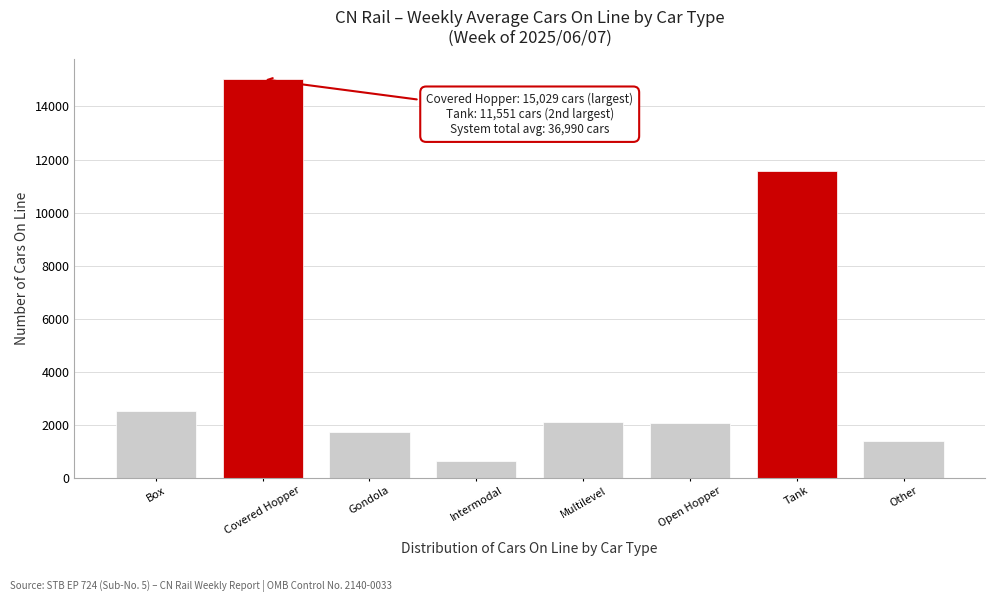

What is the minimum value shown in the chart?

638.4